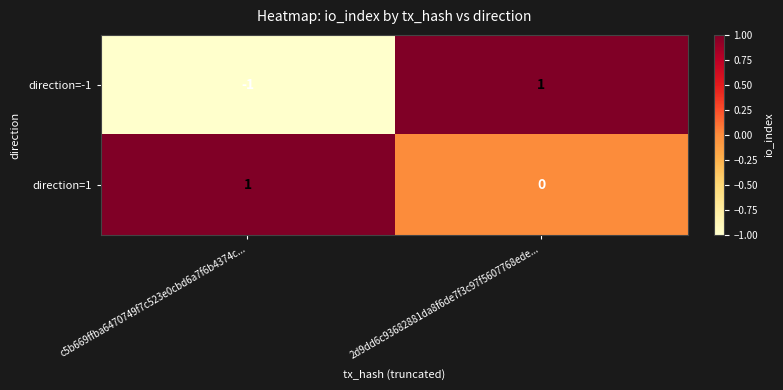

At which label does direction=1 reach its minimum?

2d9dd6c93682881da8f6de7f3c97f5607768ede...